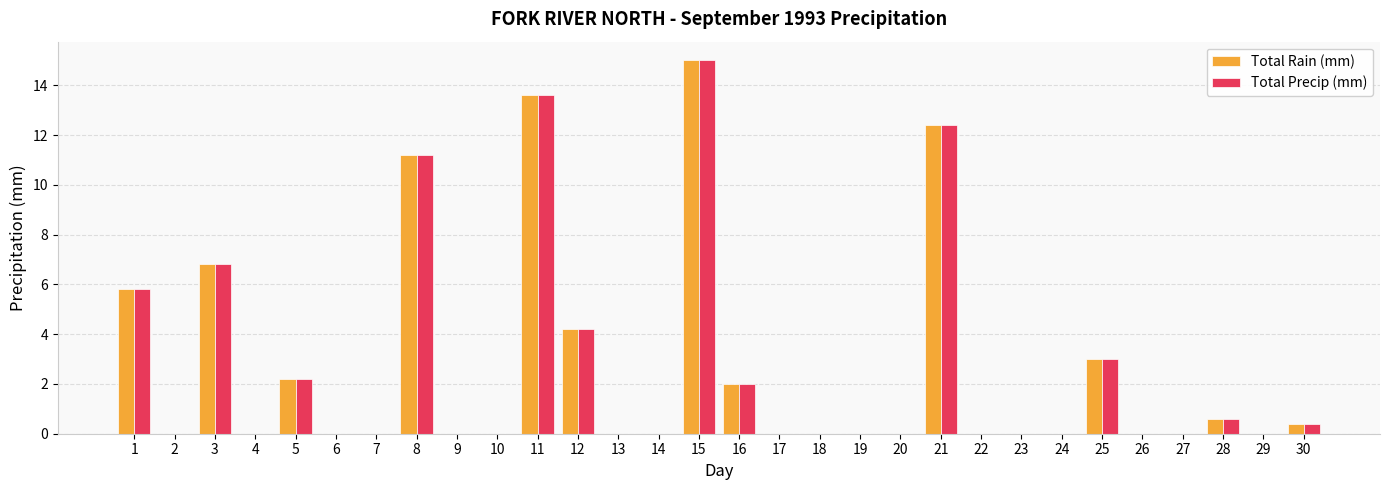

Count the number of categories in the chart.

30